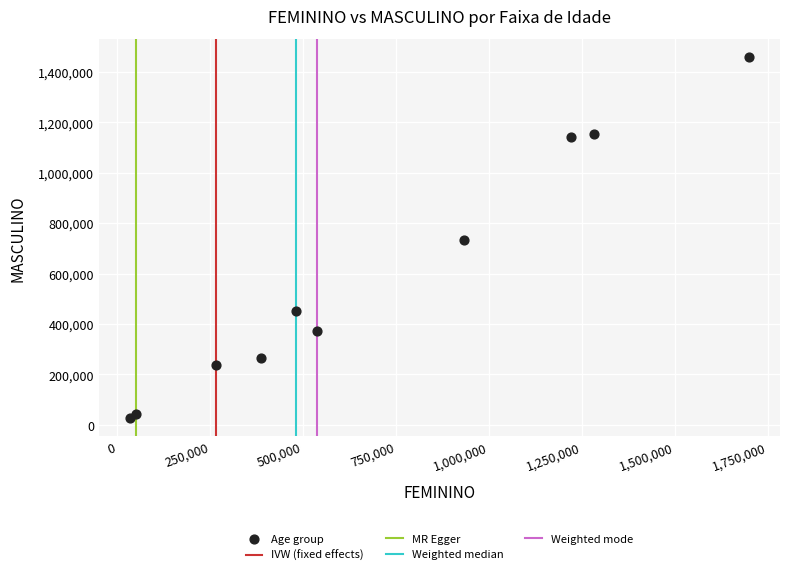

What is the average X value?

689616